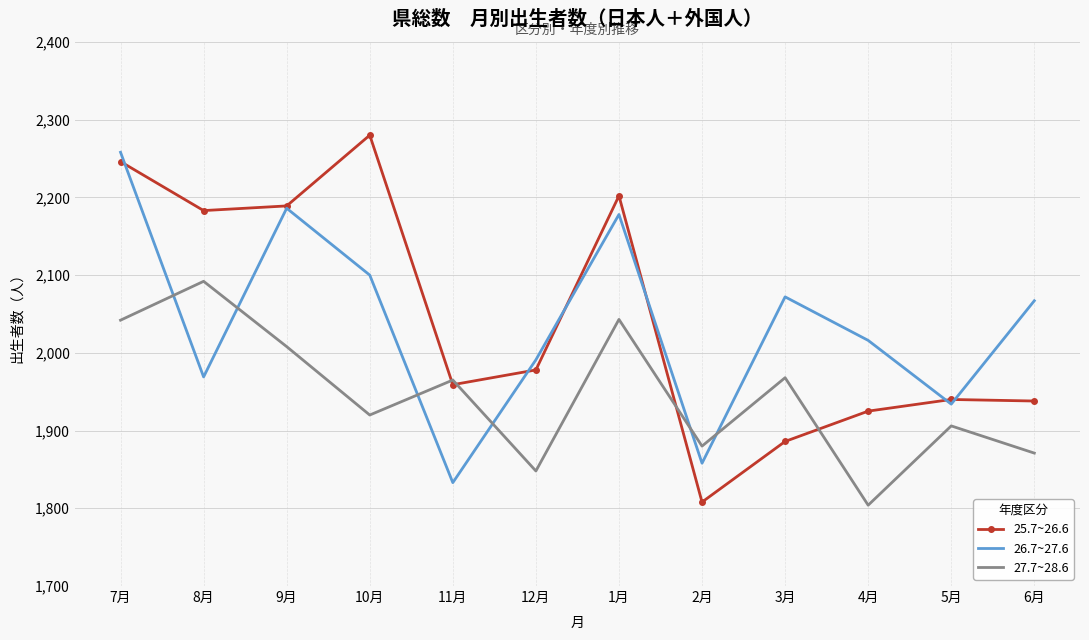

Which series has the largest range (max minus min)?

25.7~26.6